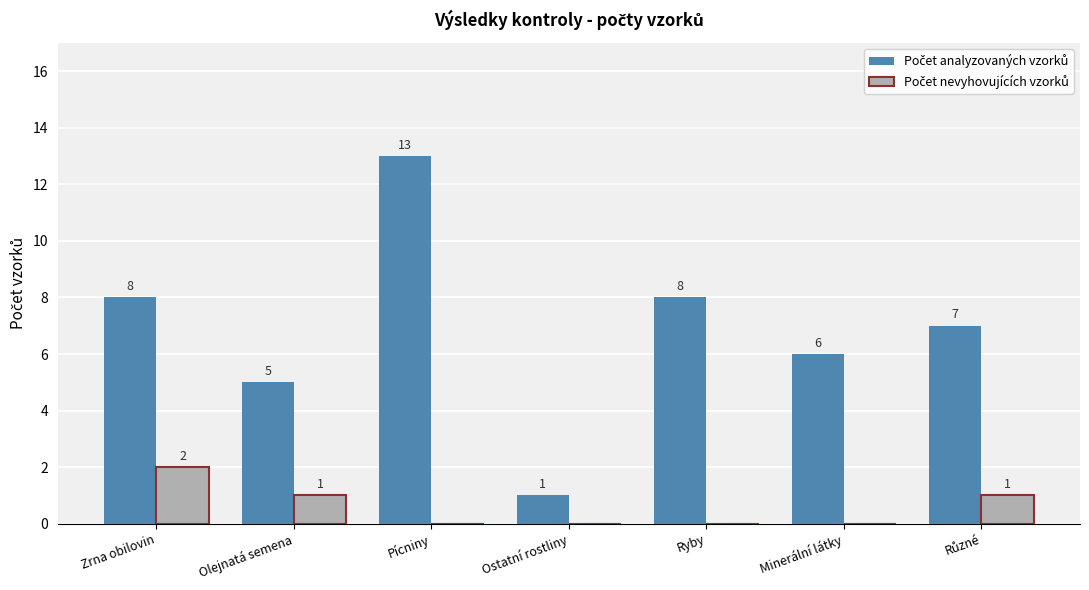

What is the total value across all series at Ryby?

8